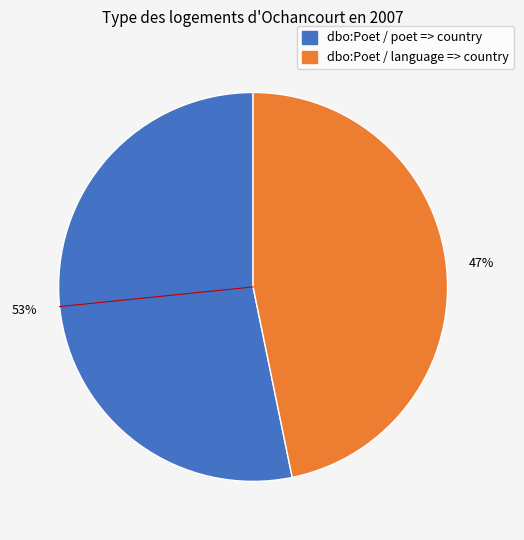

Rank the categories by value from lowest to highest.

dbo:Poet / language => country, dbo:Poet / poet => country